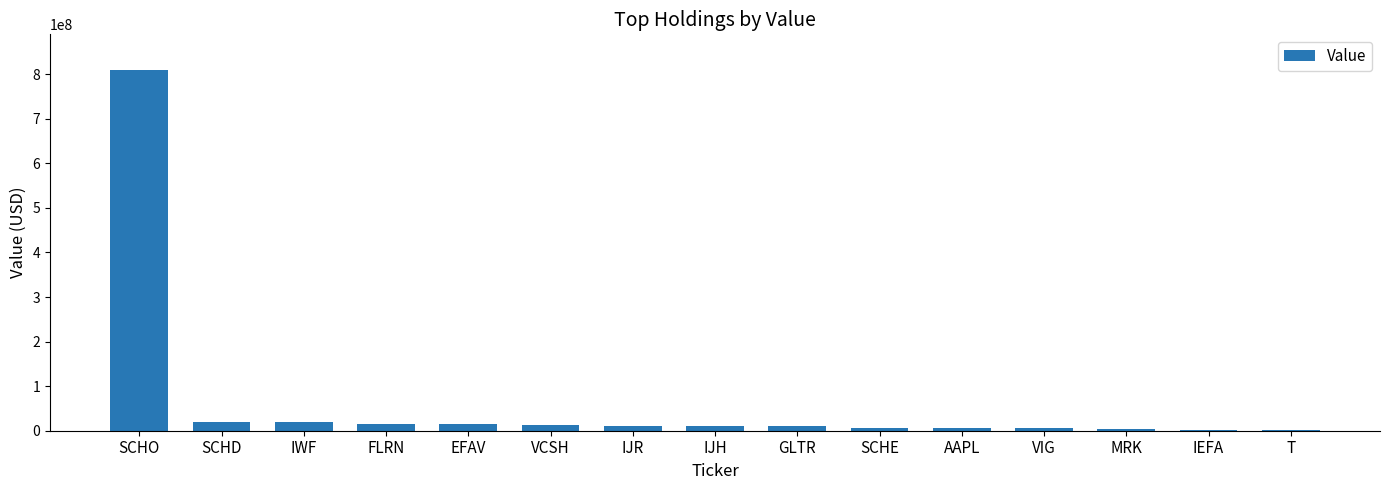

Are the bars horizontal?

No